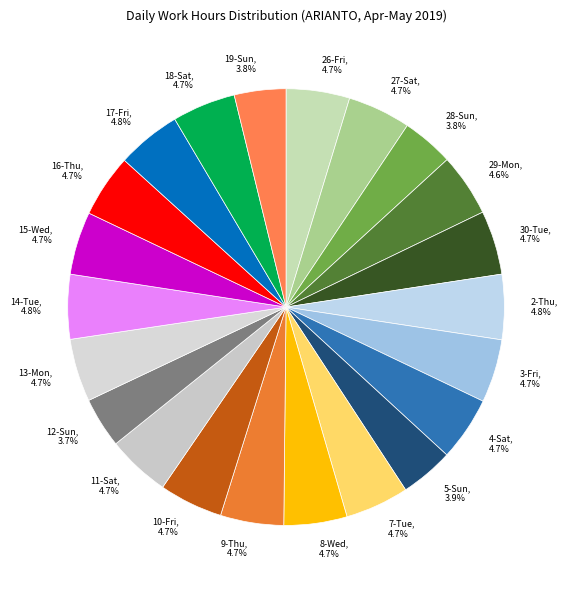

Is it true that 7-Tue is 5% of the pie?

True